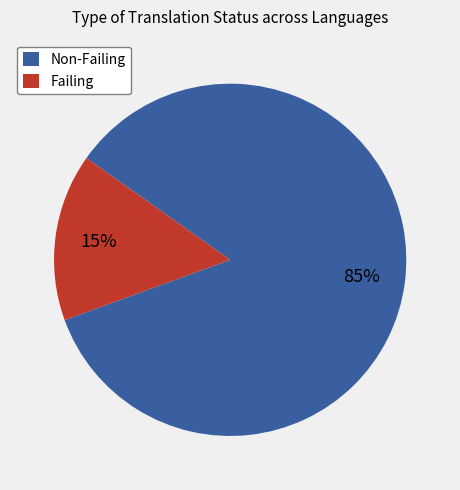

The Failing slice represents 15% of the pie. True or false?

True